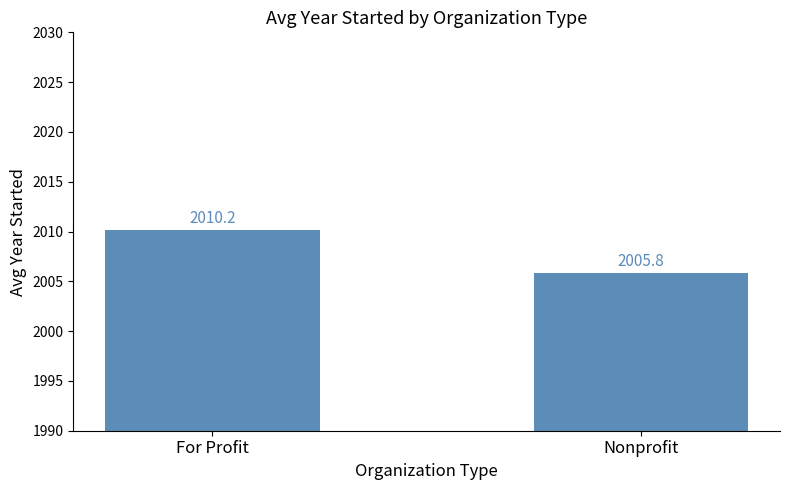

What is the difference between the values at Nonprofit and For Profit?

4.4